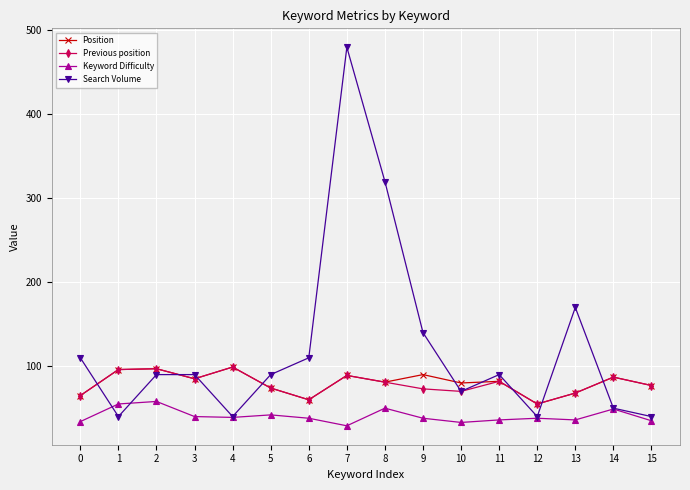

How many lines are shown in the chart?

4